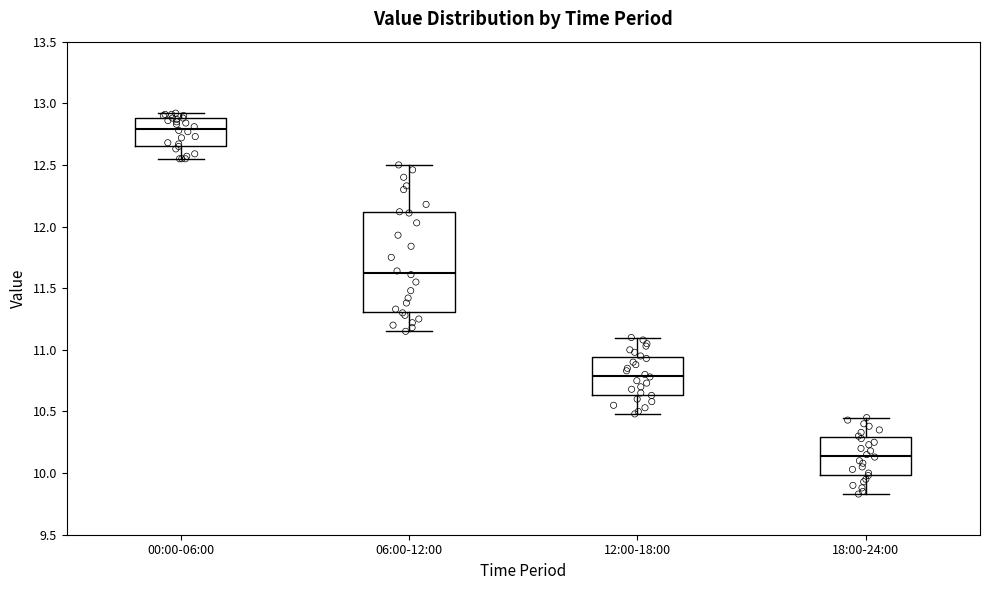

Where is the upper edge of the box for 06:00-12:00 on the y-axis? The values are not printed on the chart, so give them approximately, as read against the axis.

12.10